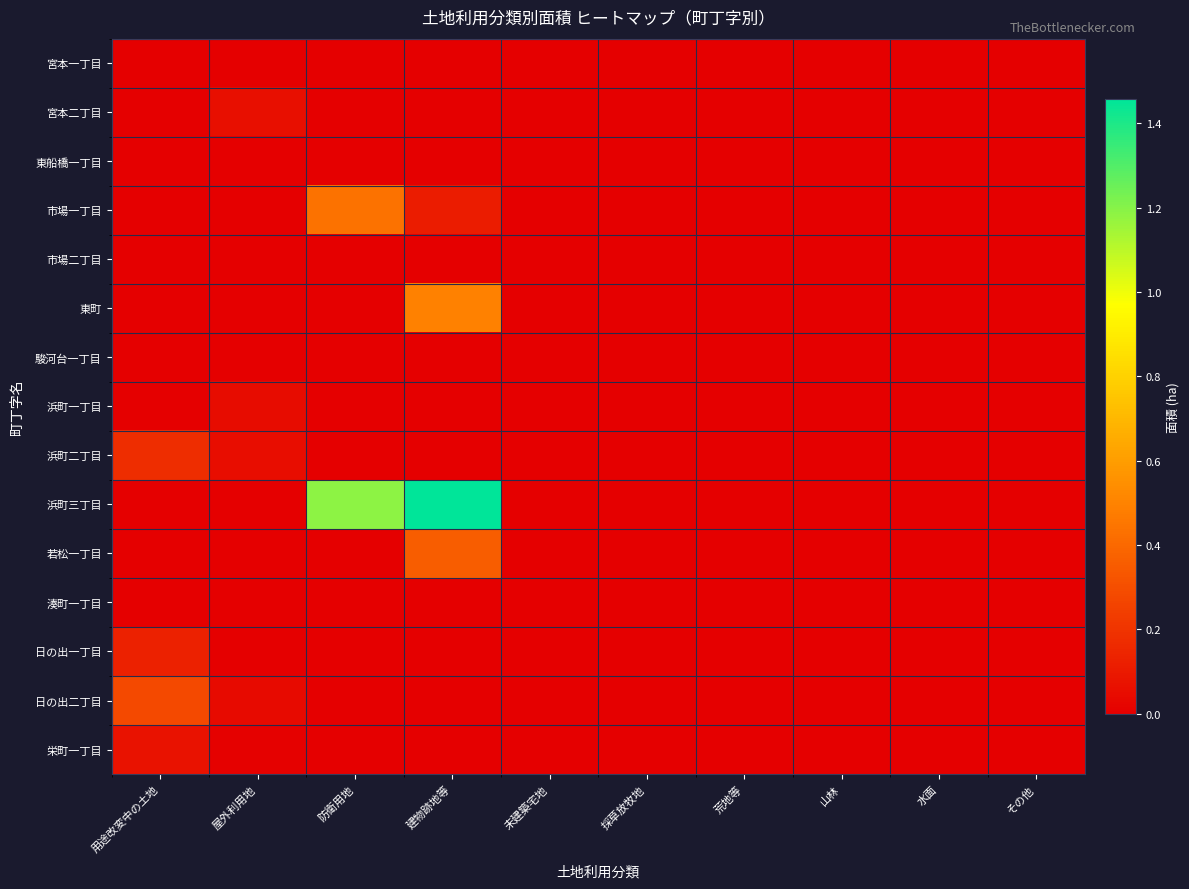

Reading left to right, list all the values displayed in this chart.

宮本一丁目: 用途改変中の土地=0.0	屋外利用地=0.0	防衛用地=0.0	建物跡地等=0.0	未建築宅地=0.0	採草放牧地=0.0	荒地等=0.0	山林=0.0	水面=0.0	その他=0.0
宮本二丁目: 用途改変中の土地=0.0	屋外利用地=0.1	防衛用地=0.0	建物跡地等=0.0	未建築宅地=0.0	採草放牧地=0.0	荒地等=0.0	山林=0.0	水面=0.0	その他=0.0
東船橋一丁目: 用途改変中の土地=0.0	屋外利用地=0.0	防衛用地=0.0	建物跡地等=0.0	未建築宅地=0.0	採草放牧地=0.0	荒地等=0.0	山林=0.0	水面=0.0	その他=0.0
市場一丁目: 用途改変中の土地=0.0	屋外利用地=0.0	防衛用地=0.4	建物跡地等=0.1	未建築宅地=0.0	採草放牧地=0.0	荒地等=0.0	山林=0.0	水面=0.0	その他=0.0
市場二丁目: 用途改変中の土地=0.0	屋外利用地=0.0	防衛用地=0.0	建物跡地等=0.0	未建築宅地=0.0	採草放牧地=0.0	荒地等=0.0	山林=0.0	水面=0.0	その他=0.0
東町: 用途改変中の土地=0.0	屋外利用地=0.0	防衛用地=0.0	建物跡地等=0.5	未建築宅地=0.0	採草放牧地=0.0	荒地等=0.0	山林=0.0	水面=0.0	その他=0.0
駿河台一丁目: 用途改変中の土地=0.0	屋外利用地=0.0	防衛用地=0.0	建物跡地等=0.0	未建築宅地=0.0	採草放牧地=0.0	荒地等=0.0	山林=0.0	水面=0.0	その他=0.0
浜町一丁目: 用途改変中の土地=0.0	屋外利用地=0.0	防衛用地=0.0	建物跡地等=0.0	未建築宅地=0.0	採草放牧地=0.0	荒地等=0.0	山林=0.0	水面=0.0	その他=0.0
浜町二丁目: 用途改変中の土地=0.2	屋外利用地=0.1	防衛用地=0.0	建物跡地等=0.0	未建築宅地=0.0	採草放牧地=0.0	荒地等=0.0	山林=0.0	水面=0.0	その他=0.0
浜町三丁目: 用途改変中の土地=0.0	屋外利用地=0.0	防衛用地=1.2	建物跡地等=1.5	未建築宅地=0.0	採草放牧地=0.0	荒地等=0.0	山林=0.0	水面=0.0	その他=0.0
若松一丁目: 用途改変中の土地=0.0	屋外利用地=0.0	防衛用地=0.0	建物跡地等=0.4	未建築宅地=0.0	採草放牧地=0.0	荒地等=0.0	山林=0.0	水面=0.0	その他=0.0
湊町一丁目: 用途改変中の土地=0.0	屋外利用地=0.0	防衛用地=0.0	建物跡地等=0.0	未建築宅地=0.0	採草放牧地=0.0	荒地等=0.0	山林=0.0	水面=0.0	その他=0.0
日の出一丁目: 用途改変中の土地=0.1	屋外利用地=0.0	防衛用地=0.0	建物跡地等=0.0	未建築宅地=0.0	採草放牧地=0.0	荒地等=0.0	山林=0.0	水面=0.0	その他=0.0
日の出二丁目: 用途改変中の土地=0.3	屋外利用地=0.0	防衛用地=0.0	建物跡地等=0.0	未建築宅地=0.0	採草放牧地=0.0	荒地等=0.0	山林=0.0	水面=0.0	その他=0.0
栄町一丁目: 用途改変中の土地=0.1	屋外利用地=0.0	防衛用地=0.0	建物跡地等=0.0	未建築宅地=0.0	採草放牧地=0.0	荒地等=0.0	山林=0.0	水面=0.0	その他=0.0